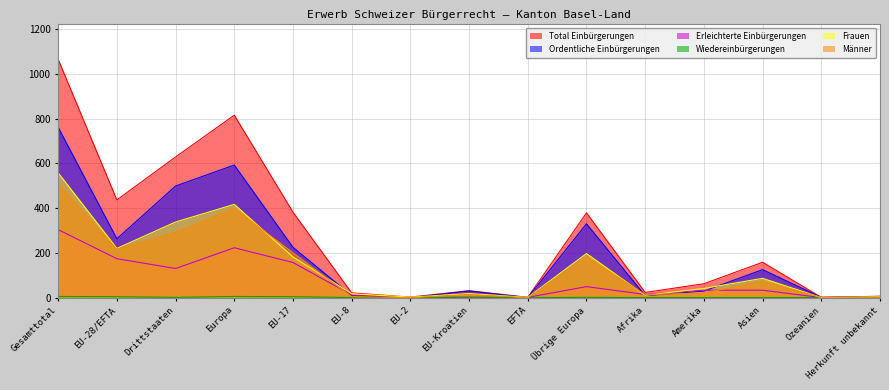

Reading right to left, transcribe all the data shown in this chart.

Total Einbürgerungen: Herkunft unbekannt=6	Ozeanien=1	Asien=158	Amerika=62	Afrika=23	Übrige Europa=379	EFTA=1	EU-Kroatien=31	EU-2=2	EU-8=21	EU-17=382	Europa=816	Drittstaaten=629	EU-28/EFTA=437	Gesamttotal=1066
Ordentliche Einbürgerungen: Herkunft unbekannt=5	Ozeanien=1	Asien=125	Amerika=29	Afrika=9	Übrige Europa=330	EFTA=0	EU-Kroatien=29	EU-2=0	EU-8=9	EU-17=225	Europa=593	Drittstaaten=499	EU-28/EFTA=263	Gesamttotal=762
Erleichterte Einbürgerungen: Herkunft unbekannt=1	Ozeanien=0	Asien=33	Amerika=33	Afrika=14	Übrige Europa=49	EFTA=1	EU-Kroatien=2	EU-2=2	EU-8=12	EU-17=157	Europa=223	Drittstaaten=130	EU-28/EFTA=174	Gesamttotal=304
Wiedereinbürgerungen: Herkunft unbekannt=0	Ozeanien=0	Asien=0	Amerika=0	Afrika=0	Übrige Europa=1	EFTA=0	EU-Kroatien=0	EU-2=0	EU-8=0	EU-17=4	Europa=5	Drittstaaten=1	EU-28/EFTA=4	Gesamttotal=5
Frauen: Herkunft unbekannt=4	Ozeanien=0	Asien=86	Amerika=41	Afrika=10	Übrige Europa=197	EFTA=1	EU-Kroatien=18	EU-2=2	EU-8=17	EU-17=182	Europa=417	Drittstaaten=338	EU-28/EFTA=220	Gesamttotal=558
Männer: Herkunft unbekannt=2	Ozeanien=1	Asien=72	Amerika=21	Afrika=13	Übrige Europa=182	EFTA=0	EU-Kroatien=13	EU-2=0	EU-8=4	EU-17=200	Europa=399	Drittstaaten=291	EU-28/EFTA=217	Gesamttotal=508